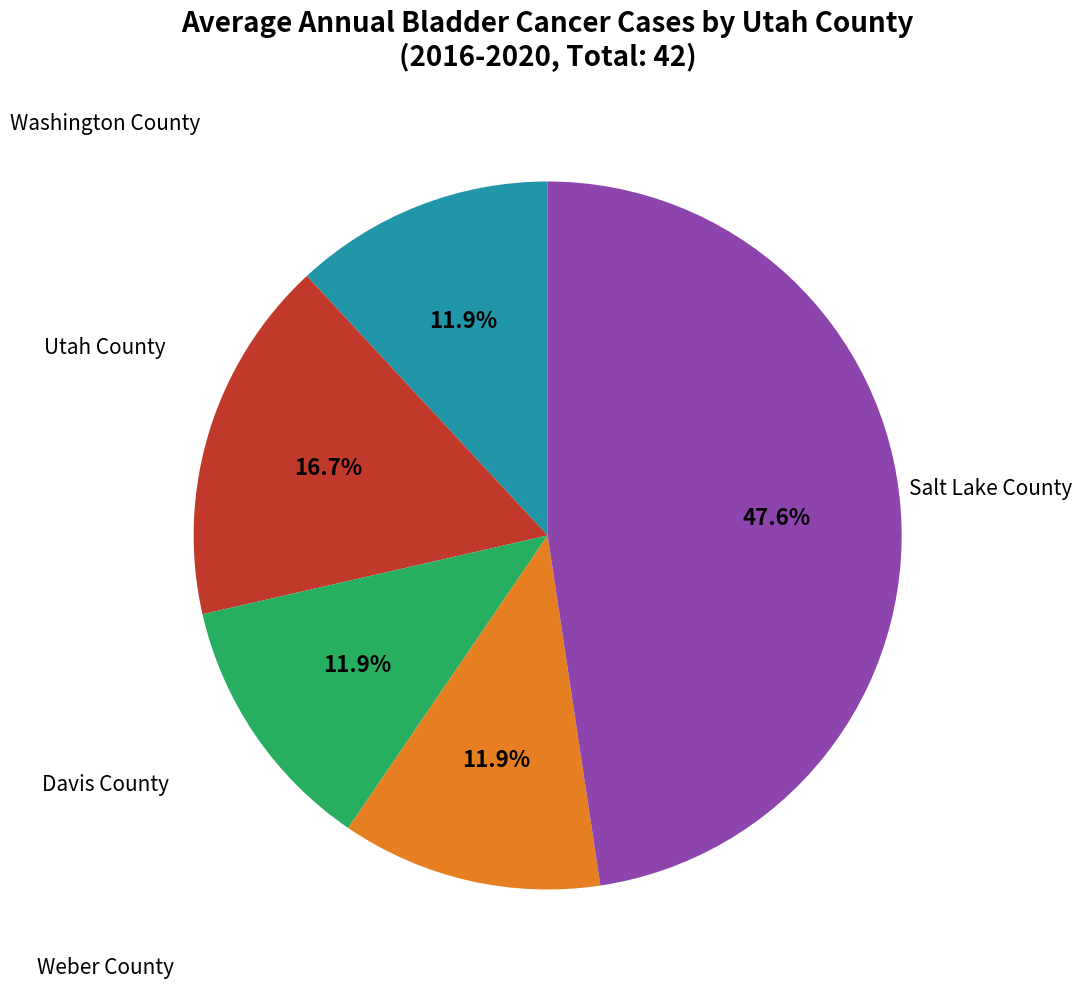

Approximately how many times larger is the value at Weber County compared to Utah County?

0.7